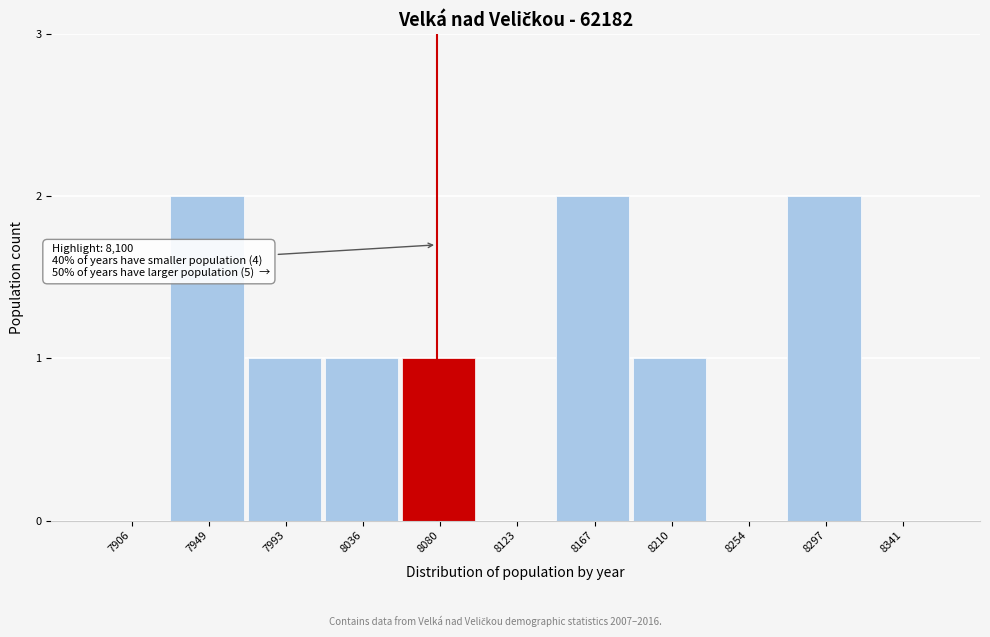

Reading left to right, transcribe all the data shown in this chart.

7906=0	7949=2	7993=1	8036=1	8080=1	8123=0	8167=2	8210=1	8254=0	8297=2	8341=0